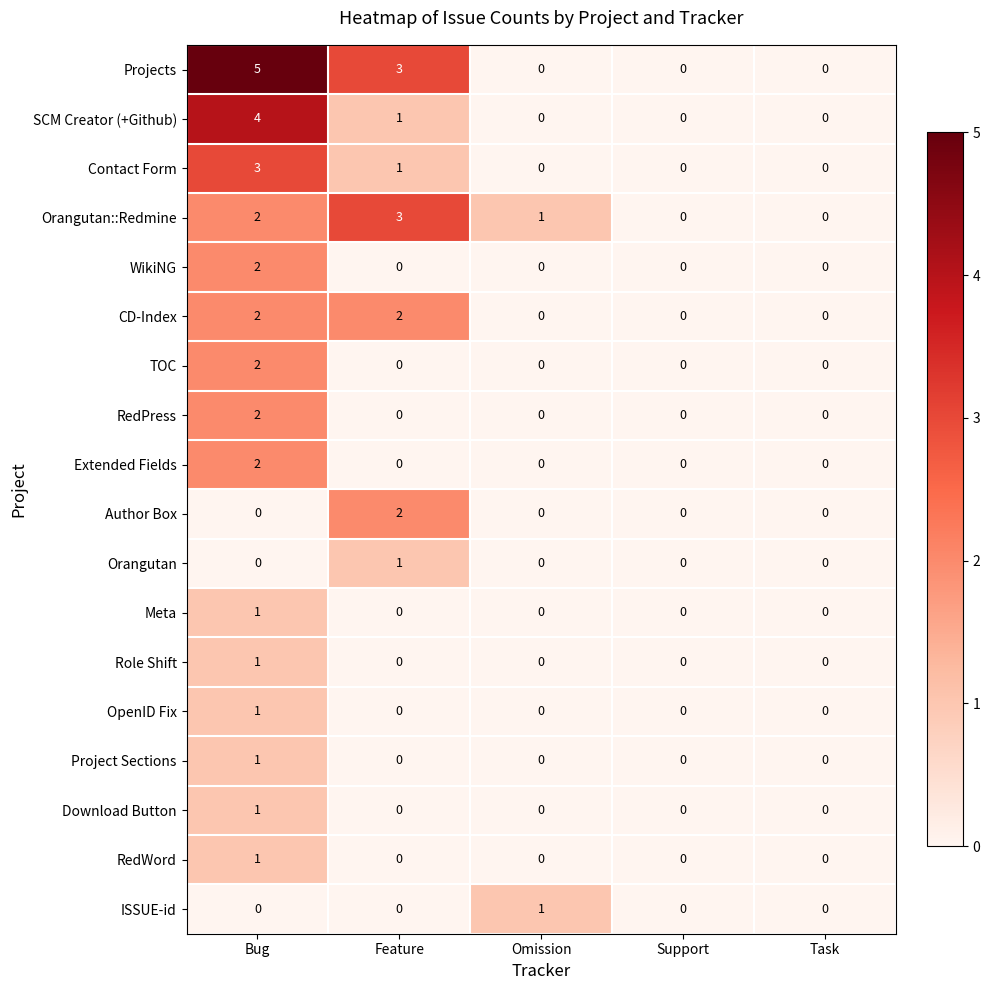

True or false: Orangutan::Redmine has a value of 1 at Bug.

False